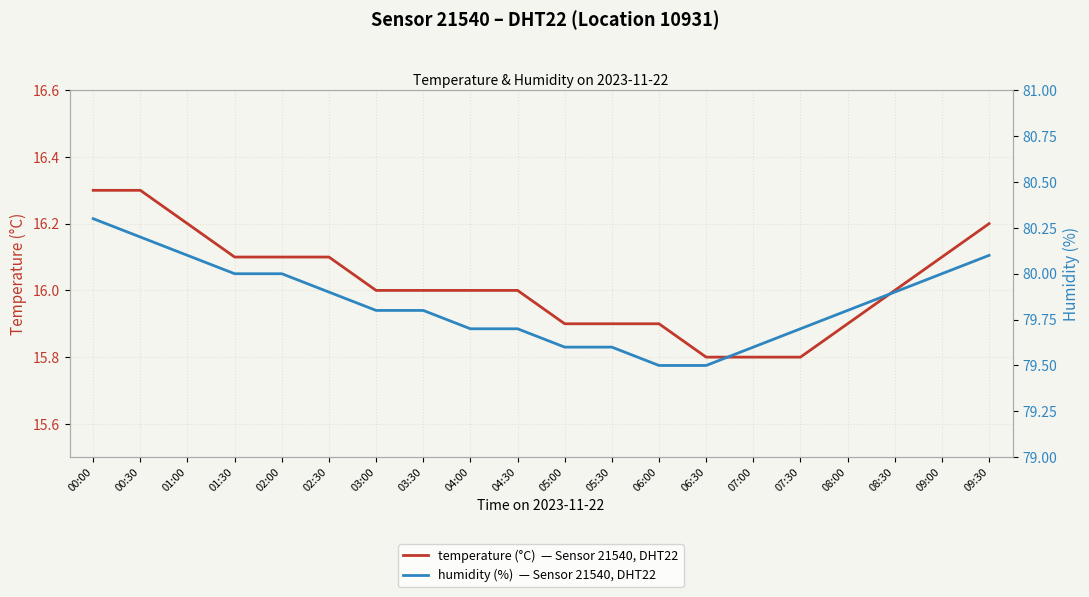

True or false: humidity (%)  — Sensor 21540, DHT22 and temperature (°C)  — Sensor 21540, DHT22 cross at least once.

False